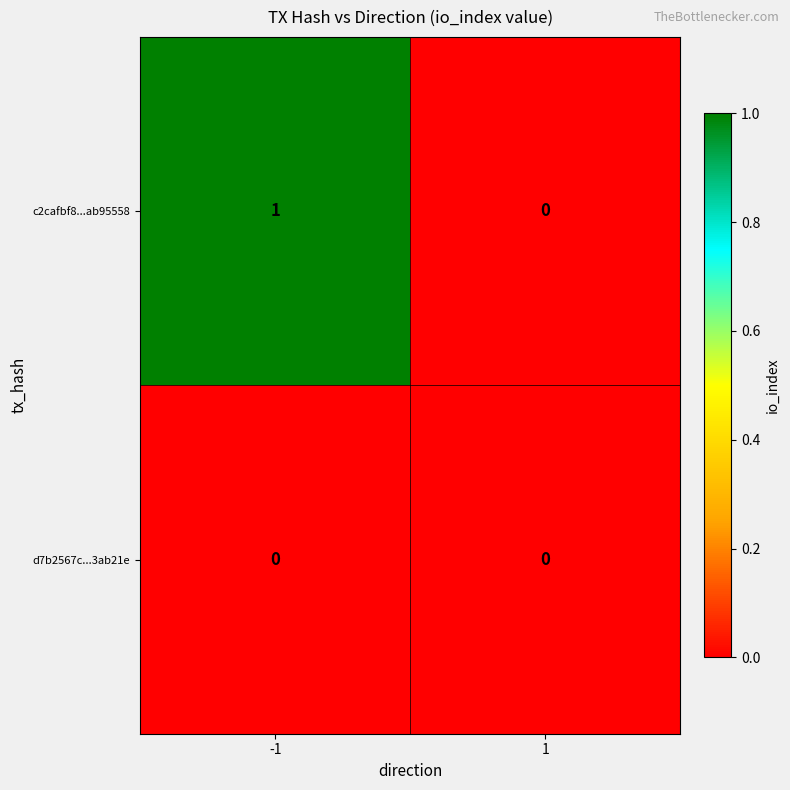

Reading left to right, extract all data points from this chart.

c2cafbf8...ab95558: 1	0
d7b2567c...3ab21e: 0	0